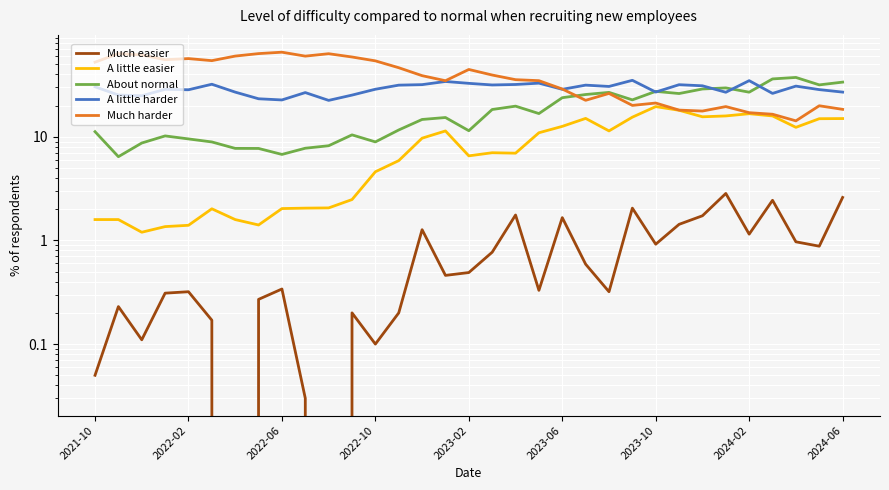

After their last crossing, which series has the higher values: Much harder or A little harder?

A little harder